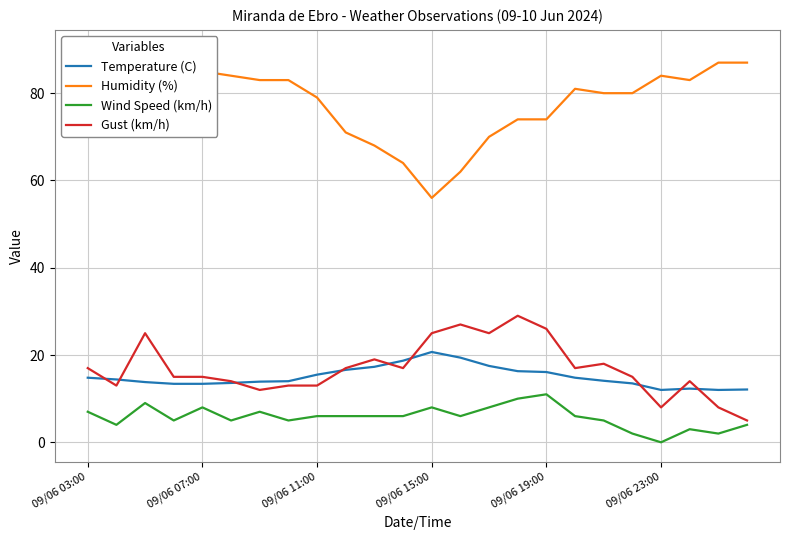

Is this an area chart (filled region under the line)?

No